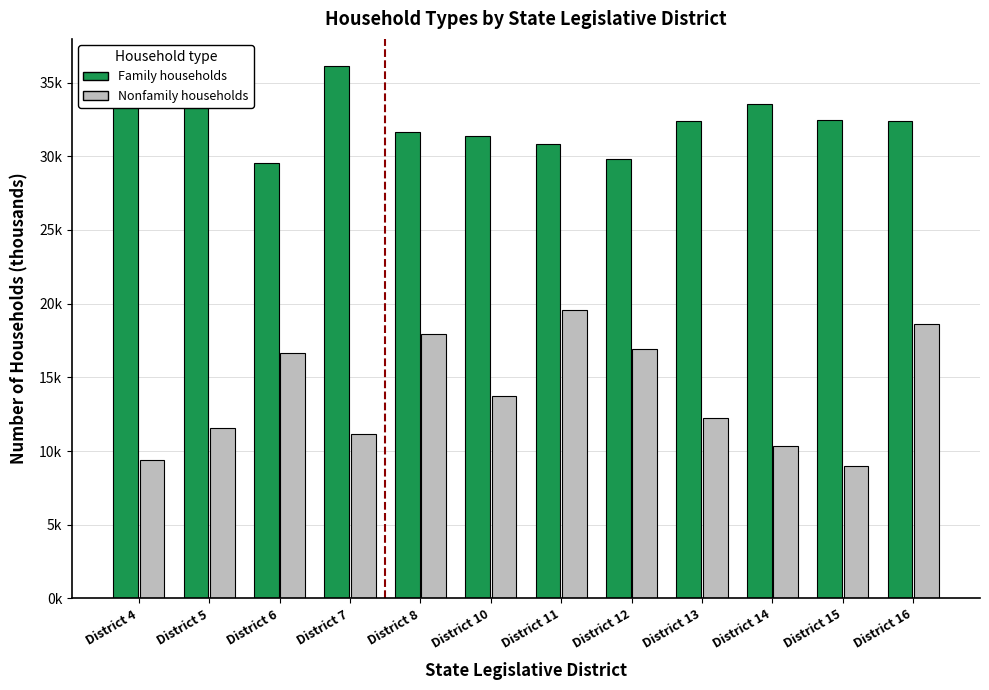

Does the chart contain any negative values?

No